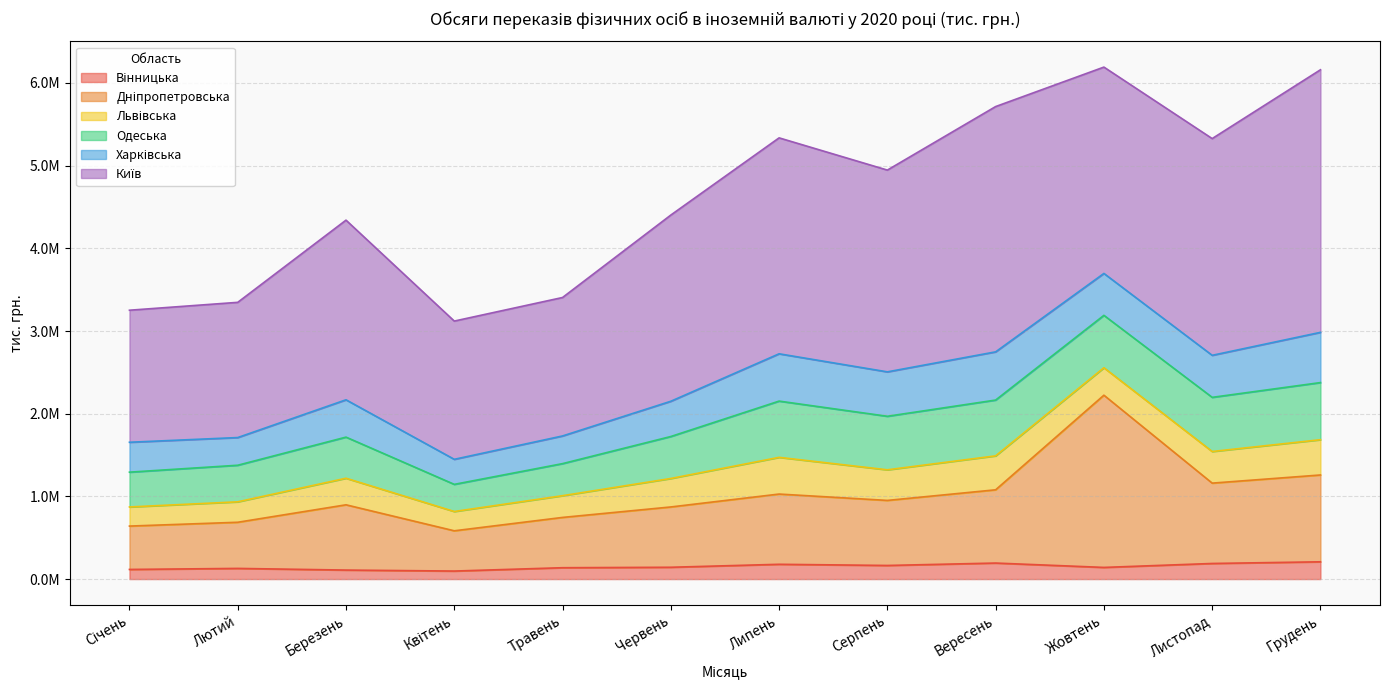

What is the approximate value of Київ at Листопад?

2621234.7